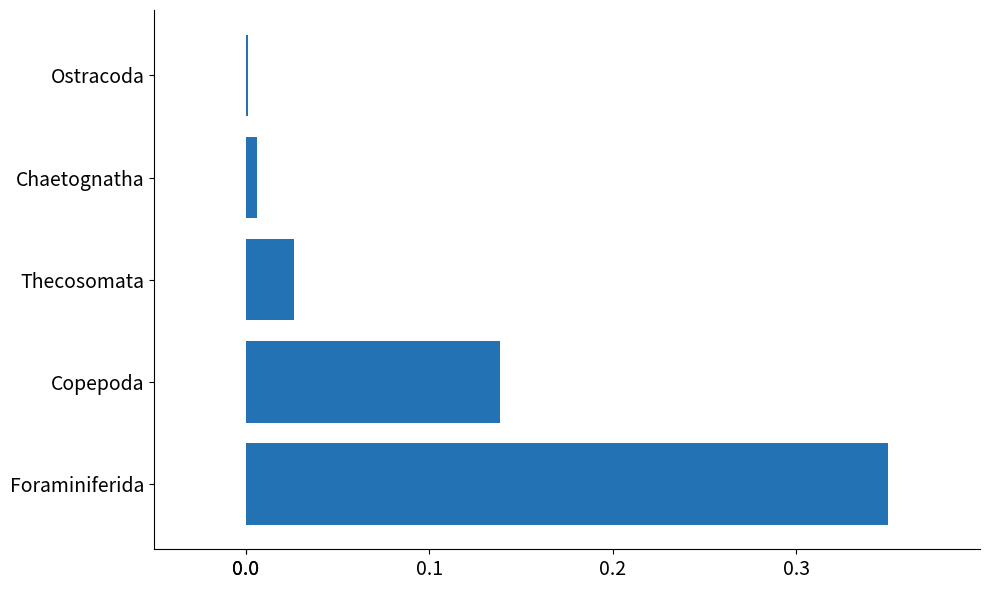

The chart shows a value of 0.0 at Ostracoda. True or false?

True